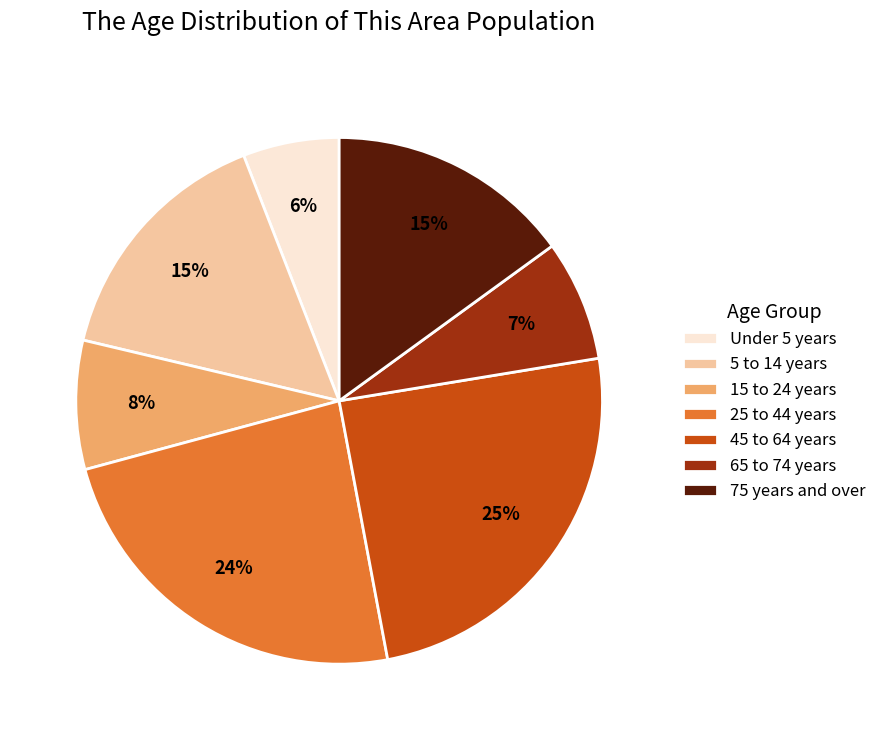

Count the number of slices in the pie.

7